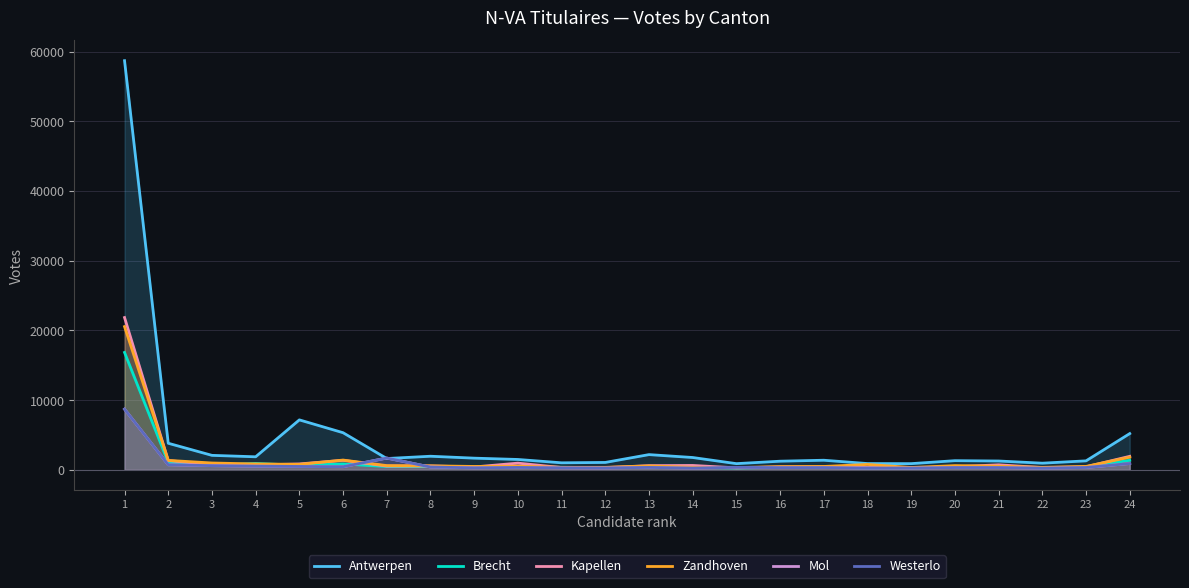

The Mol series shows 309 at 16. True or false?

True